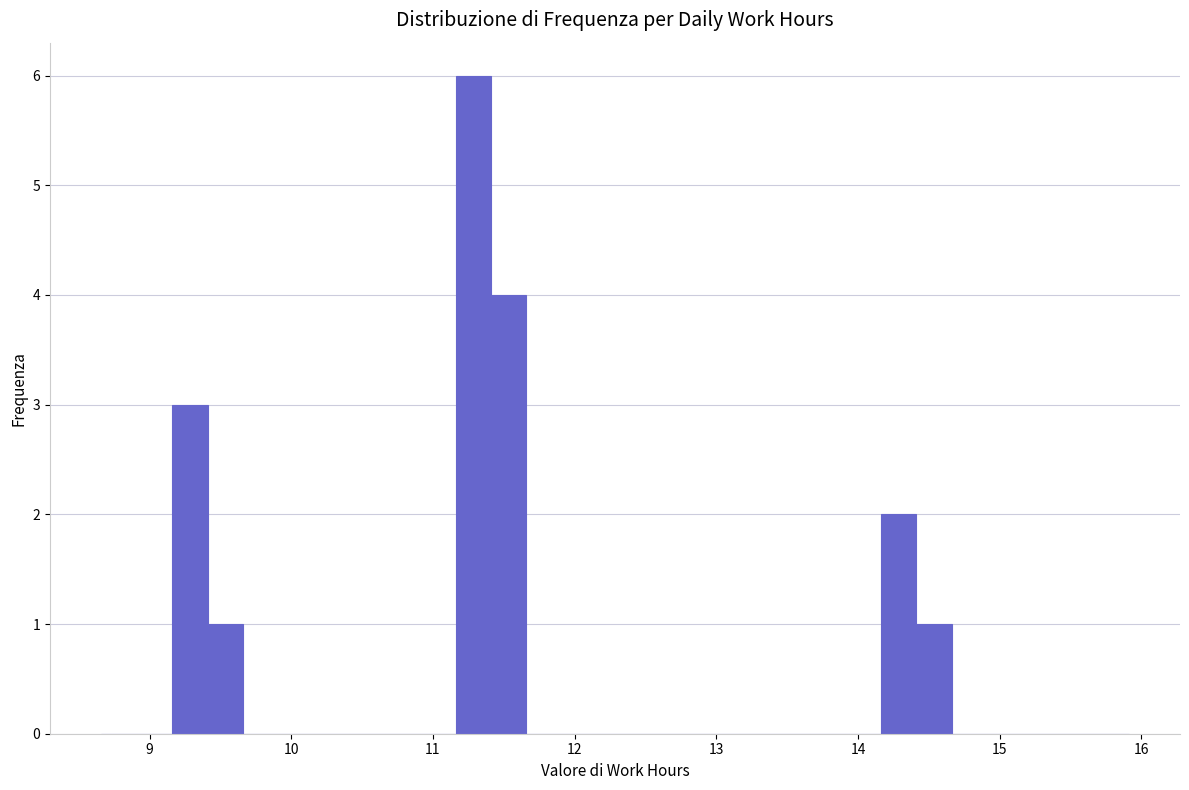

Read against the x-axis, roughly where is the centre of the tallest bar?

11.3